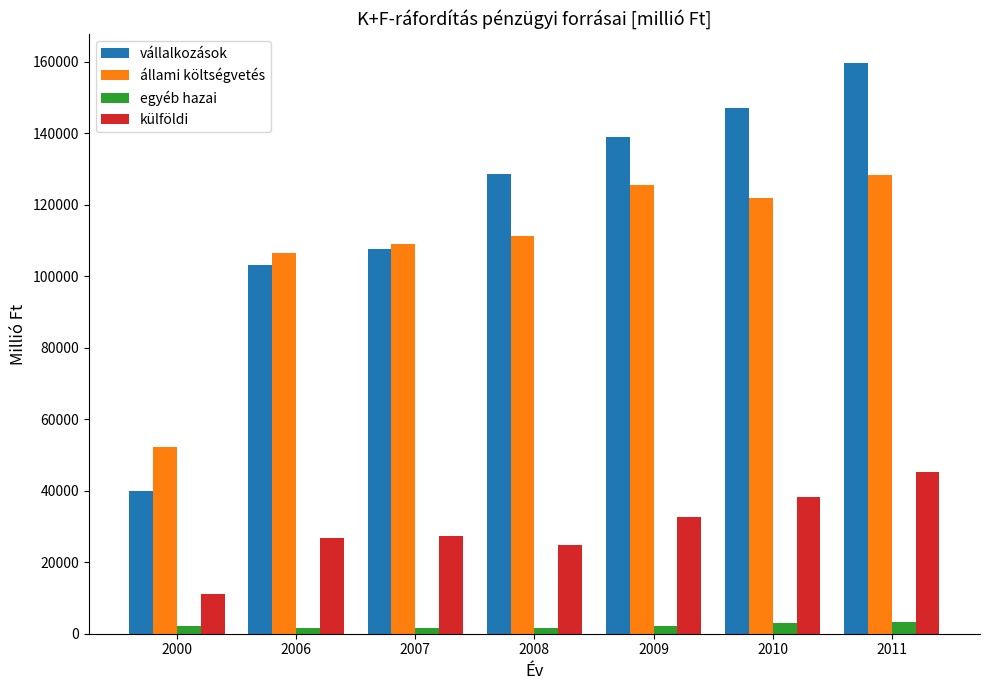

Which series changed the most between 2006 and 2008?

vállalkozások